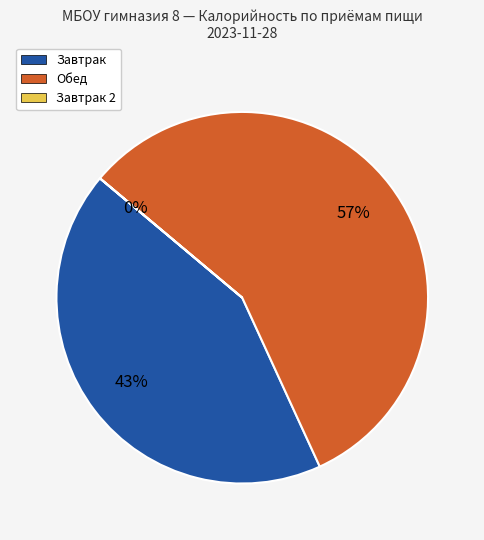

Which slice is the largest?

Обед